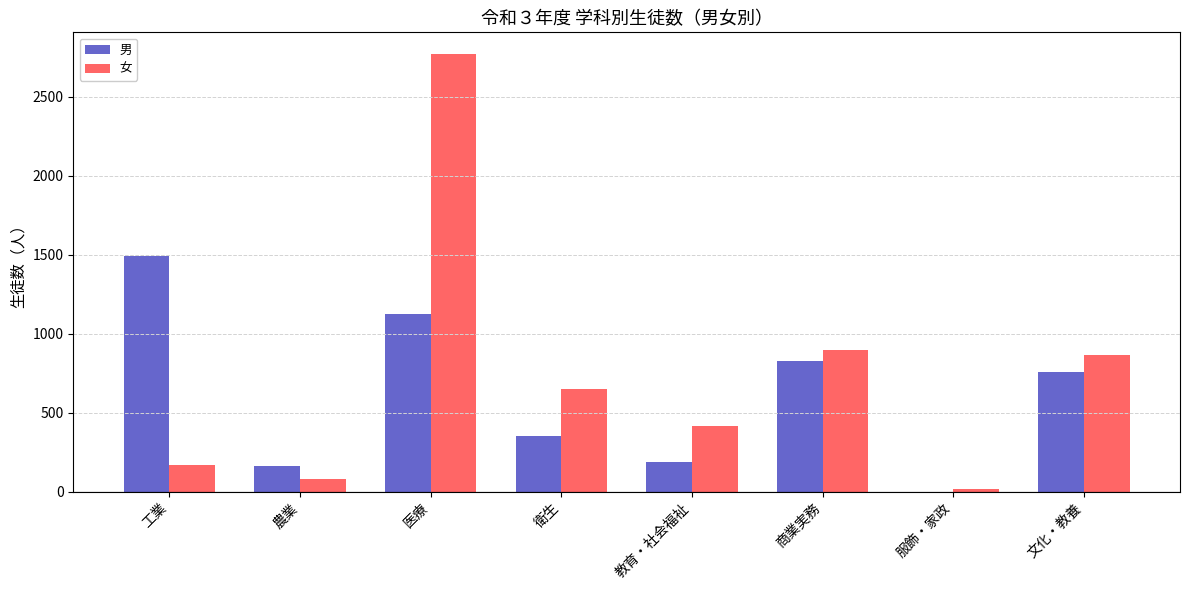

How many groups of bars are there?

8